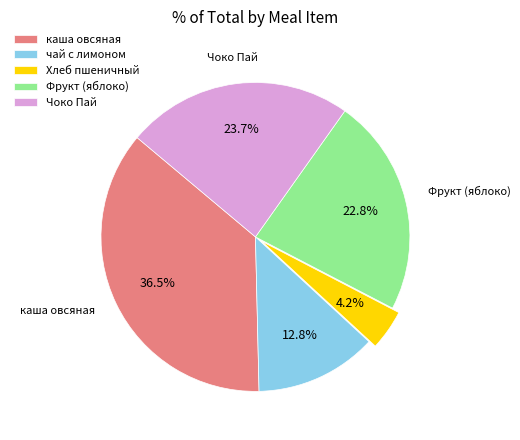

Is there any slice that represents more than half of the pie?

No